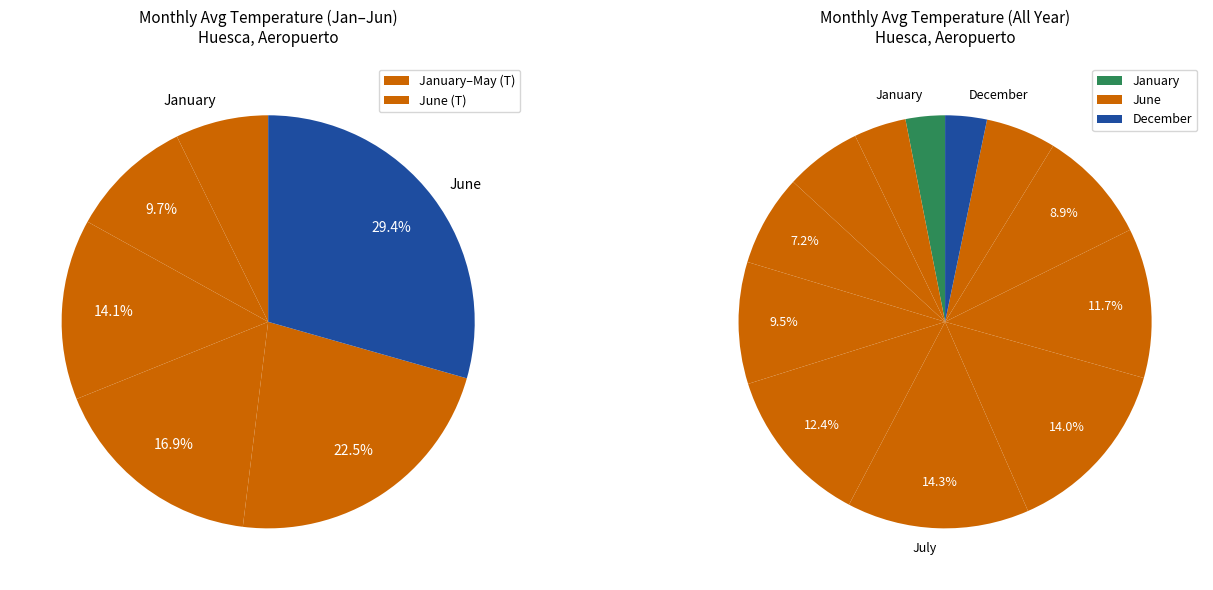

What portion of the pie excludes December?

96.7%